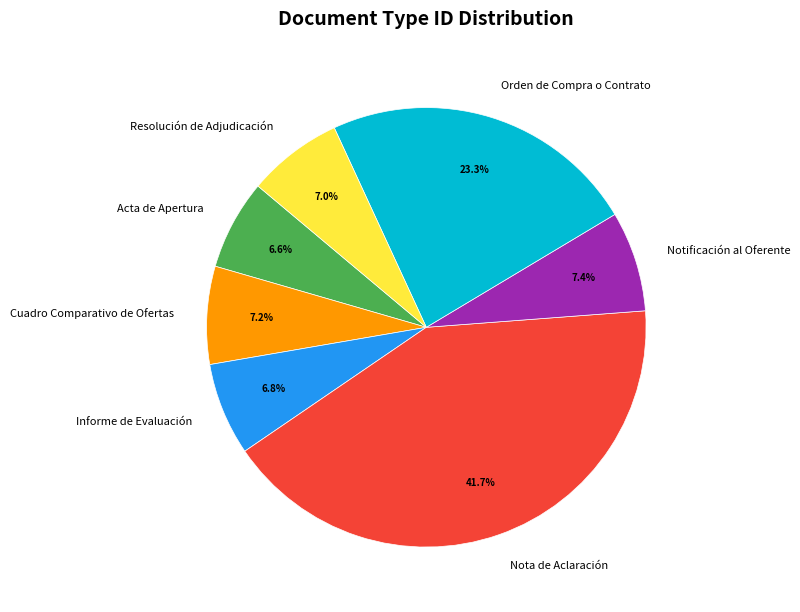

Which category has the biggest portion of the pie?

Nota de Aclaración